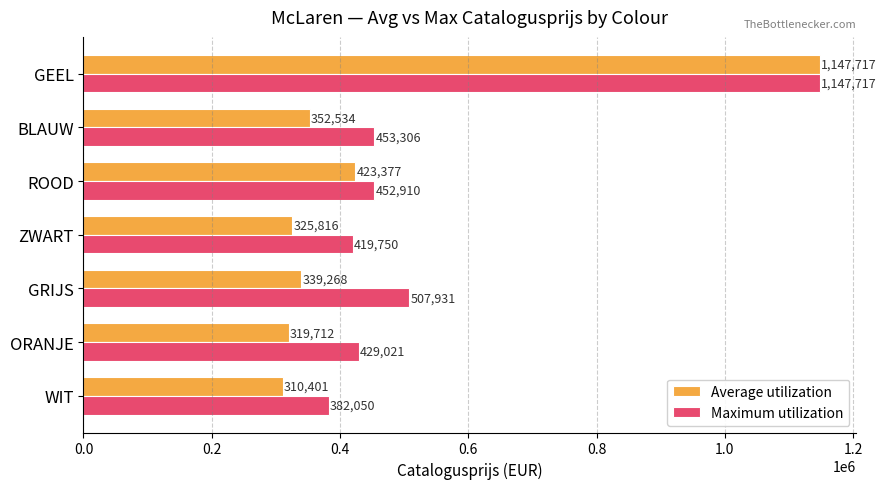

Which series has the largest total across all categories?

Maximum utilization